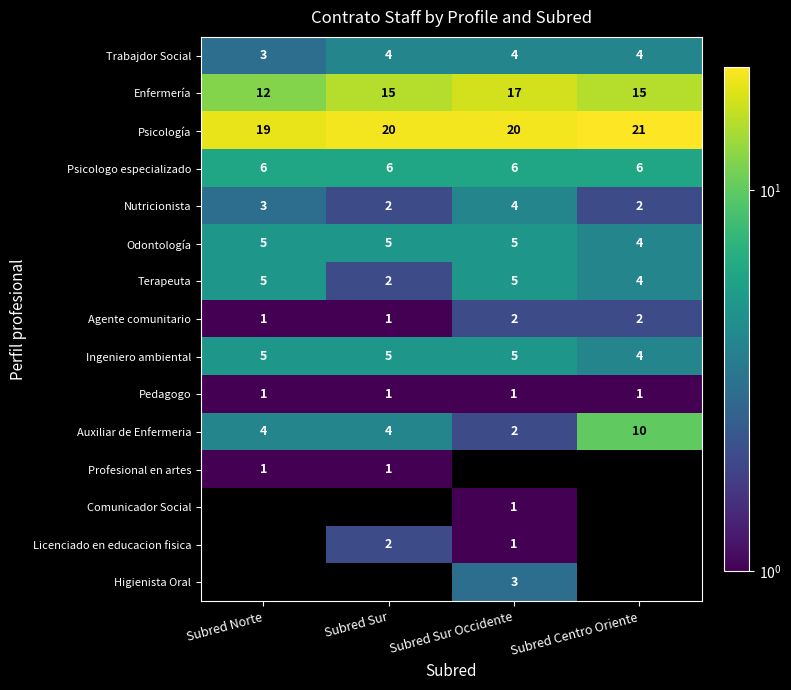

What is the difference between the second highest and minimum values in the Enfermería series?

3